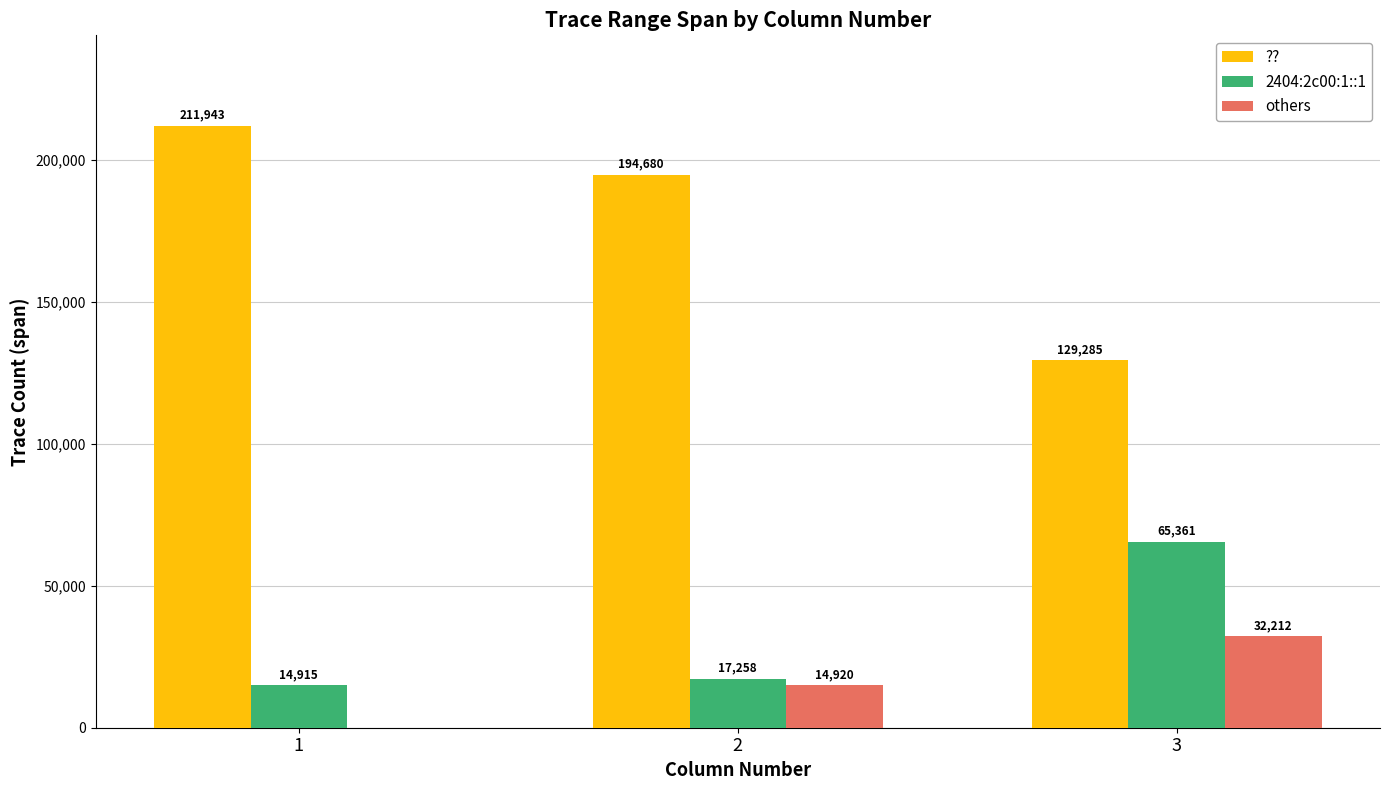

What is the sum of all others values?

47132